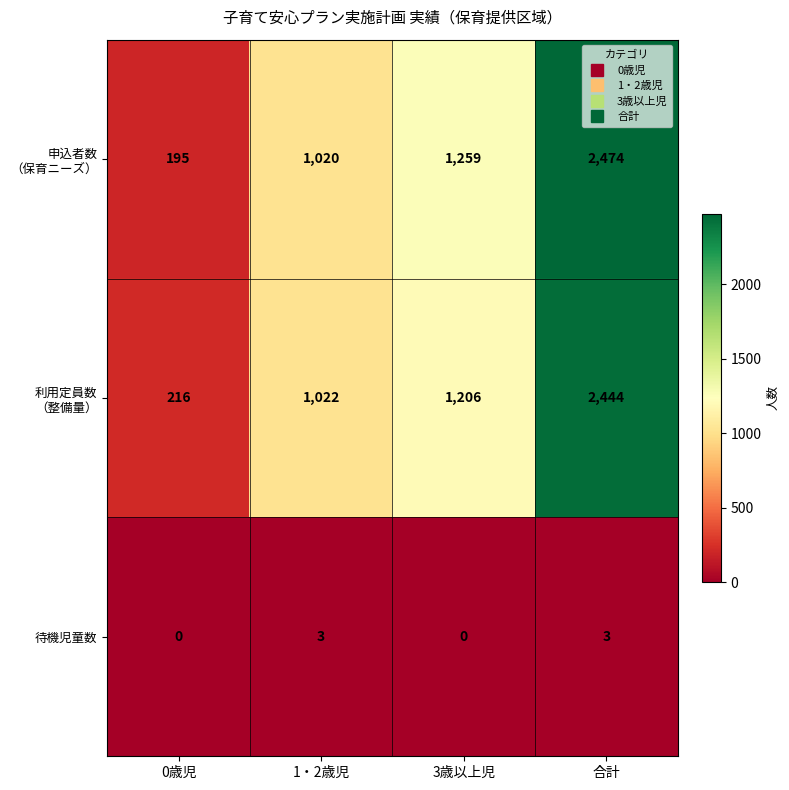

What is the spread (max minus min) of values at 3歳以上児?

1259